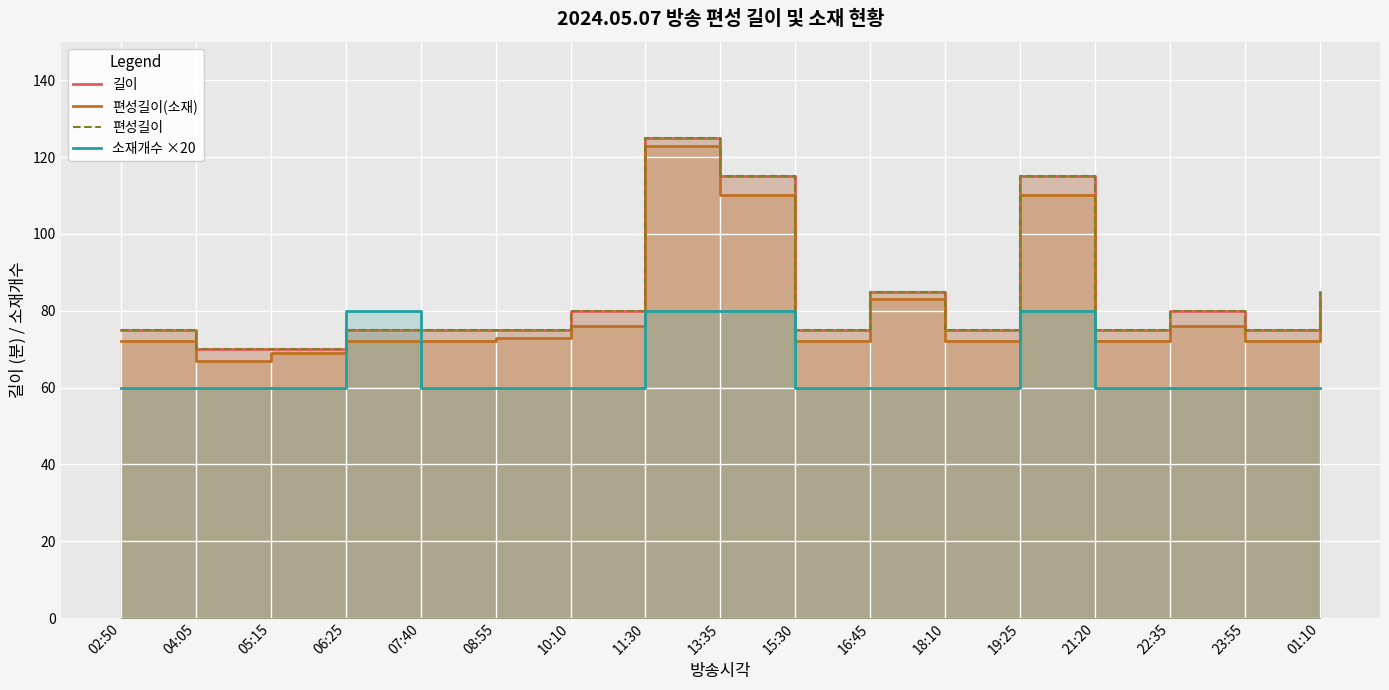

Is it true that 소재개수 ×20 equals 85 at 18:10?

False